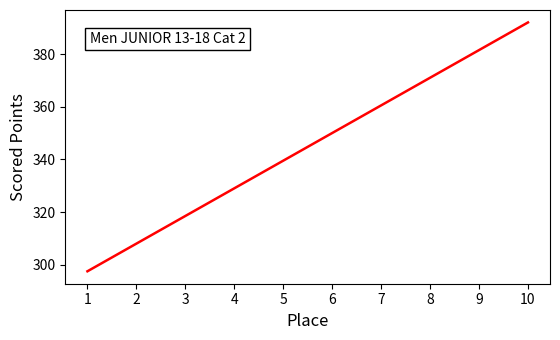

What is the sum of the values at 10 and 1?

689.5